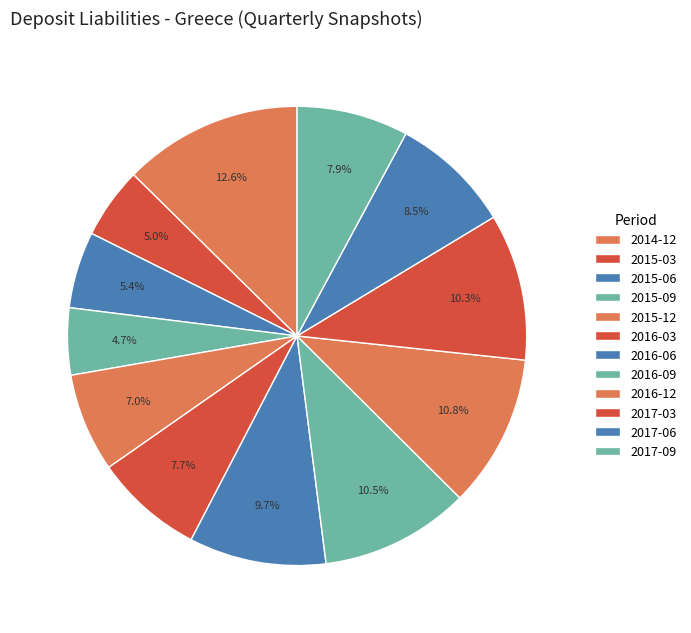

To the nearest percent, what is the average slice percentage?

8%